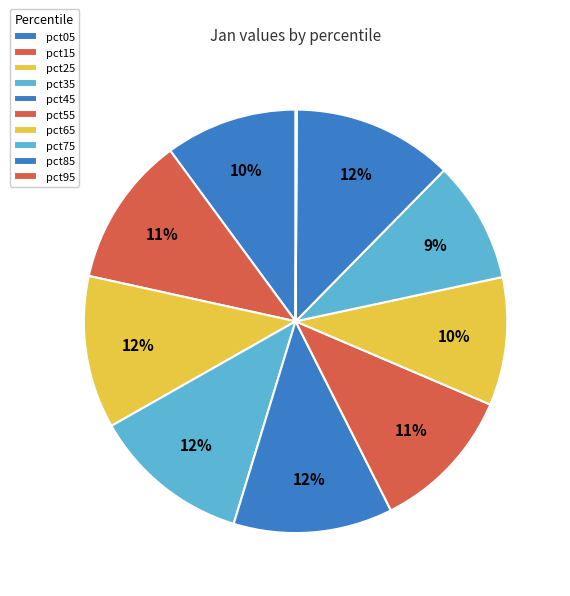

To the nearest percent, what is the difference between the largest and smallest slice percentages?

12%